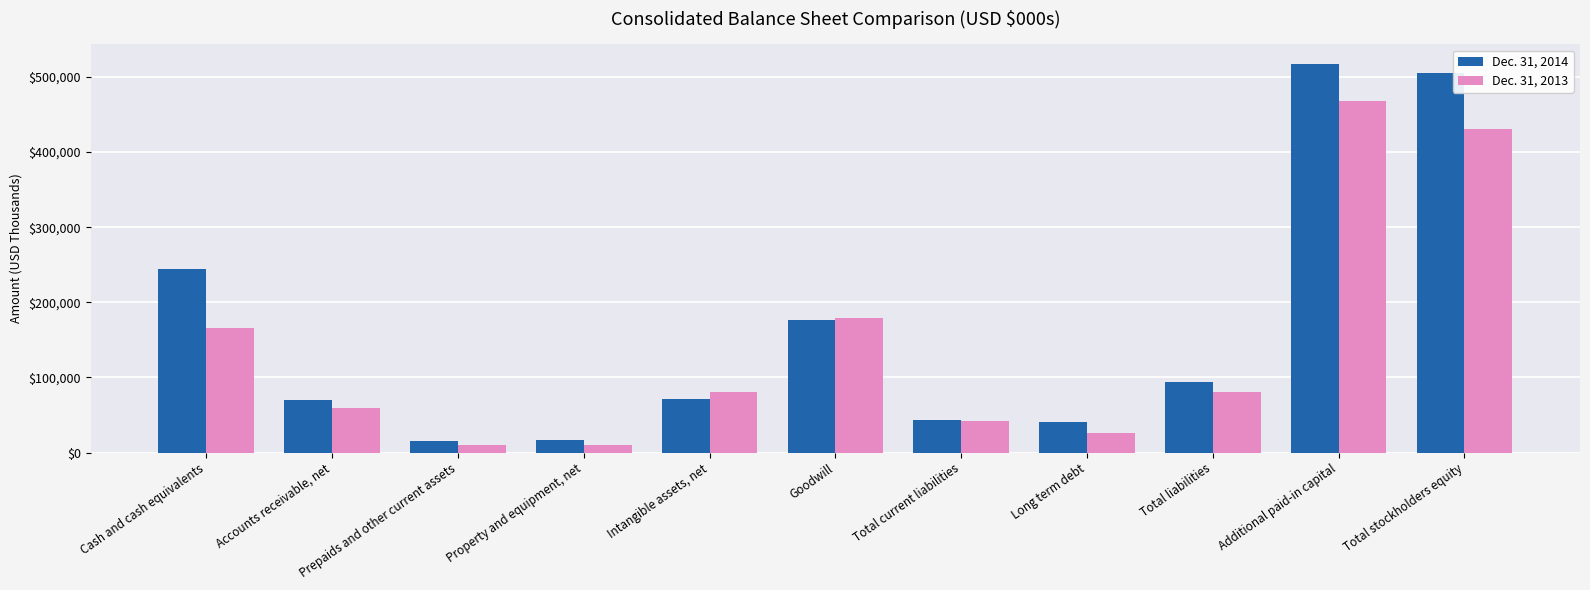

Rank the series by their maximum value, from highest to lowest.

Dec. 31, 2014, Dec. 31, 2013